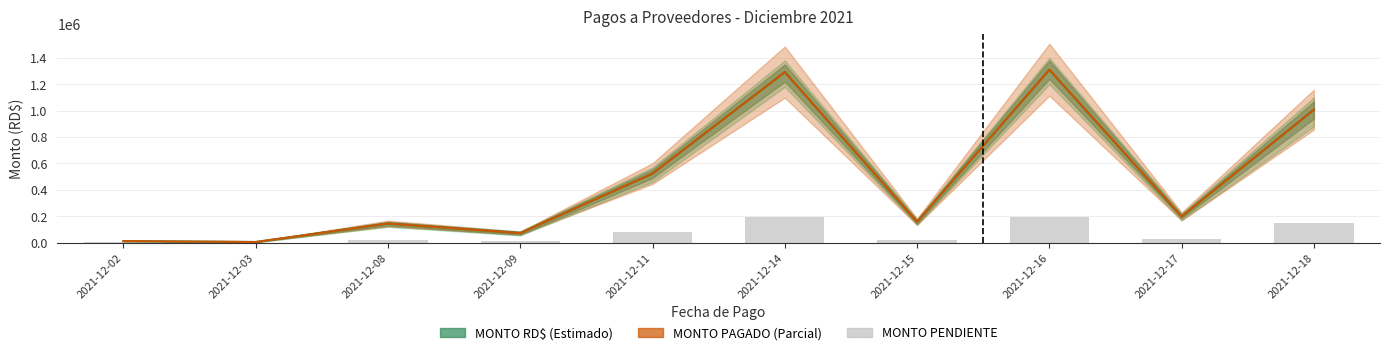

How many groups of bars are there?

10